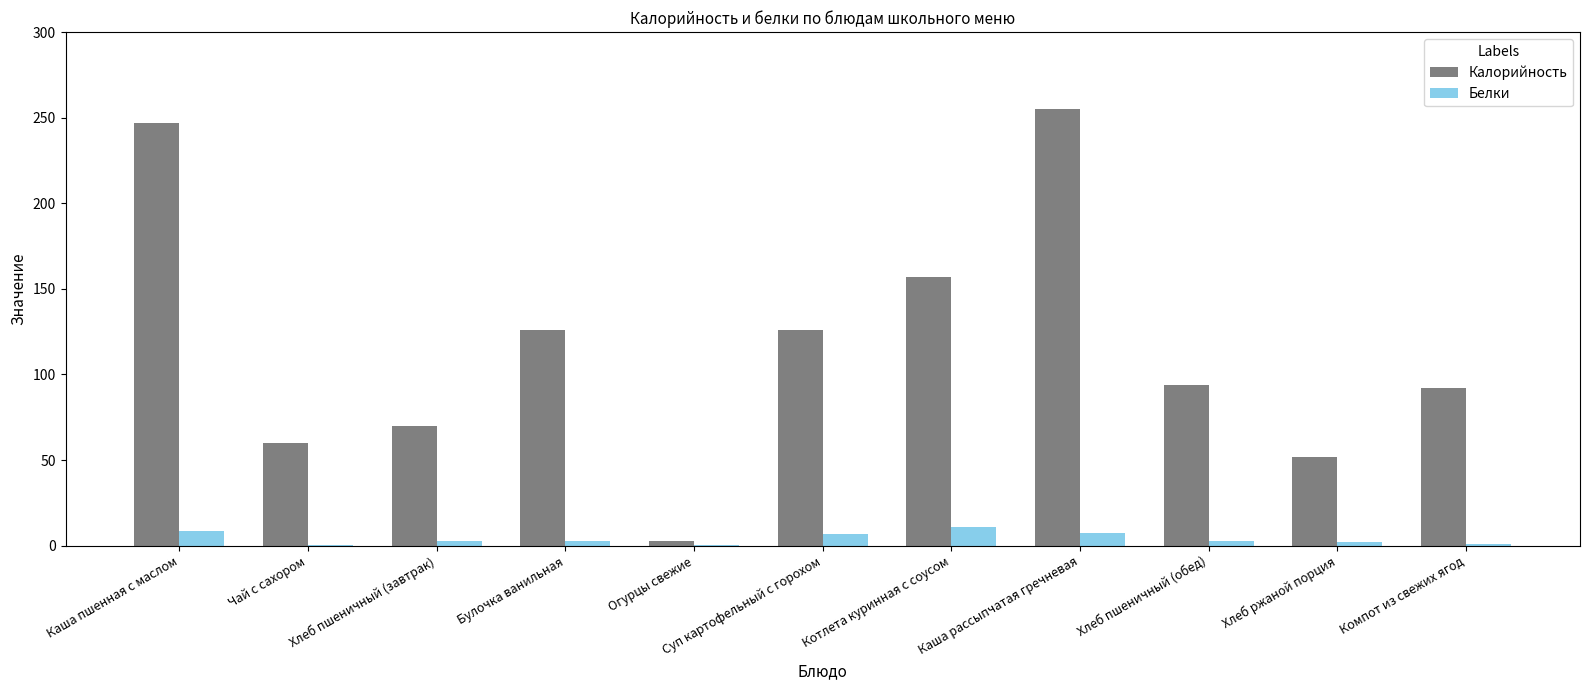

What is the approximate value of Белки at Каша пшенная с маслом?

8.6